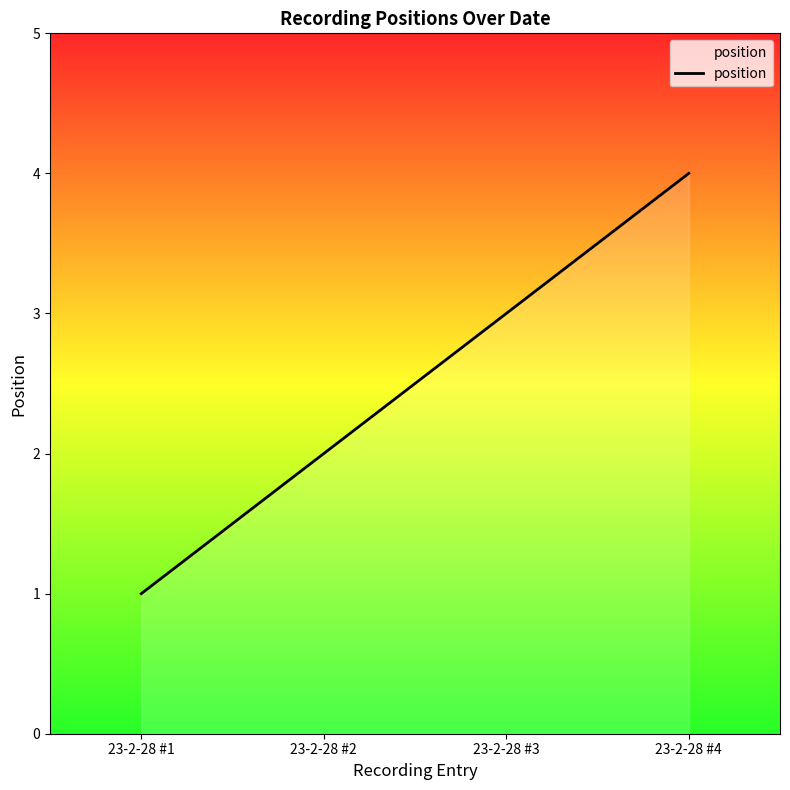

Where is the data nearest to the value 2?

23-2-28 #2